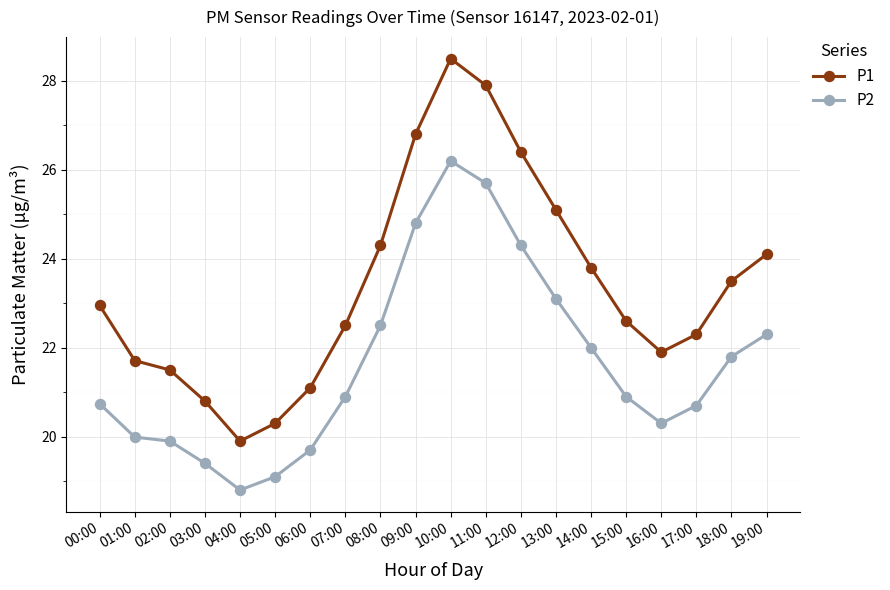

At which category is the sum across all series the highest?

10:00